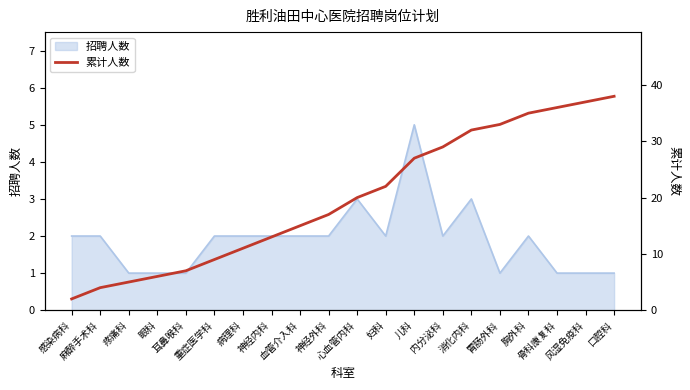

List the labels in order of value, smallest first.

感染病科, 麻醉手术科, 疼痛科, 眼科, 耳鼻喉科, 重症医学科, 病理科, 神经内科, 血管介入科, 神经外科, 心血管内科, 妇科, 儿科, 内分泌科, 消化内科, 胃肠外科, 胸外科, 骨科康复科, 风湿免疫科, 口腔科